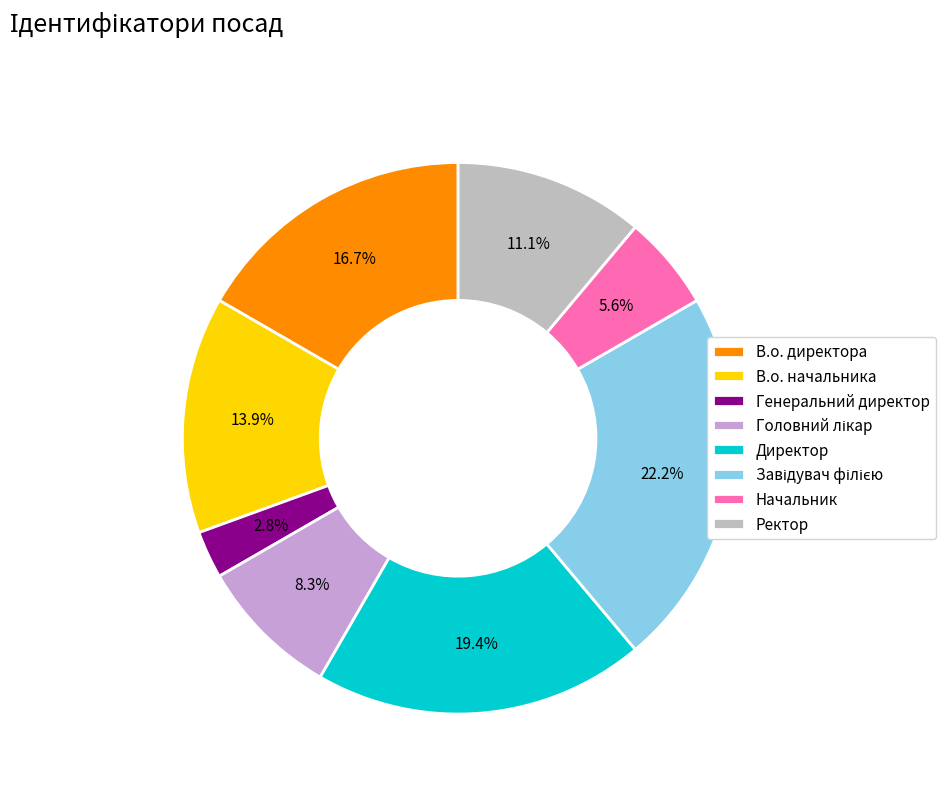

Between Ректор and В.о. директора, which is larger?

В.о. директора